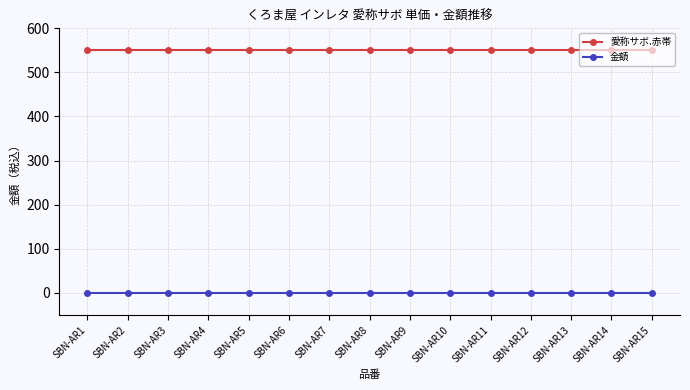

True or false: 金額 and 愛称サボ.赤帯 intersect in this chart.

False